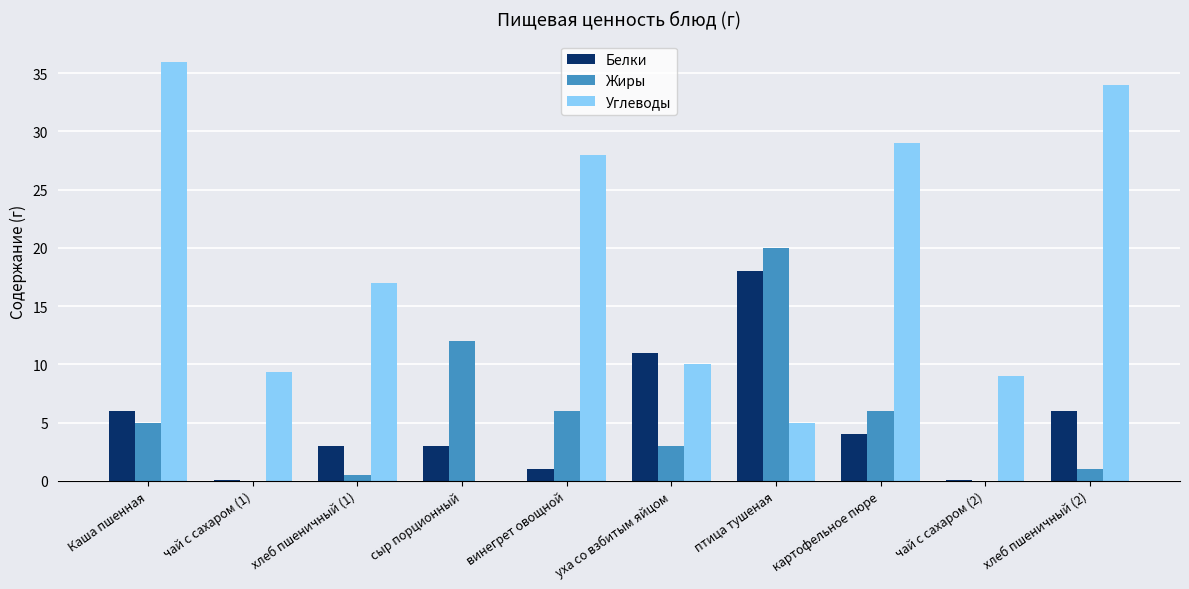

Which series changed the most between чай с сахаром (1) and винегрет овощной?

Углеводы